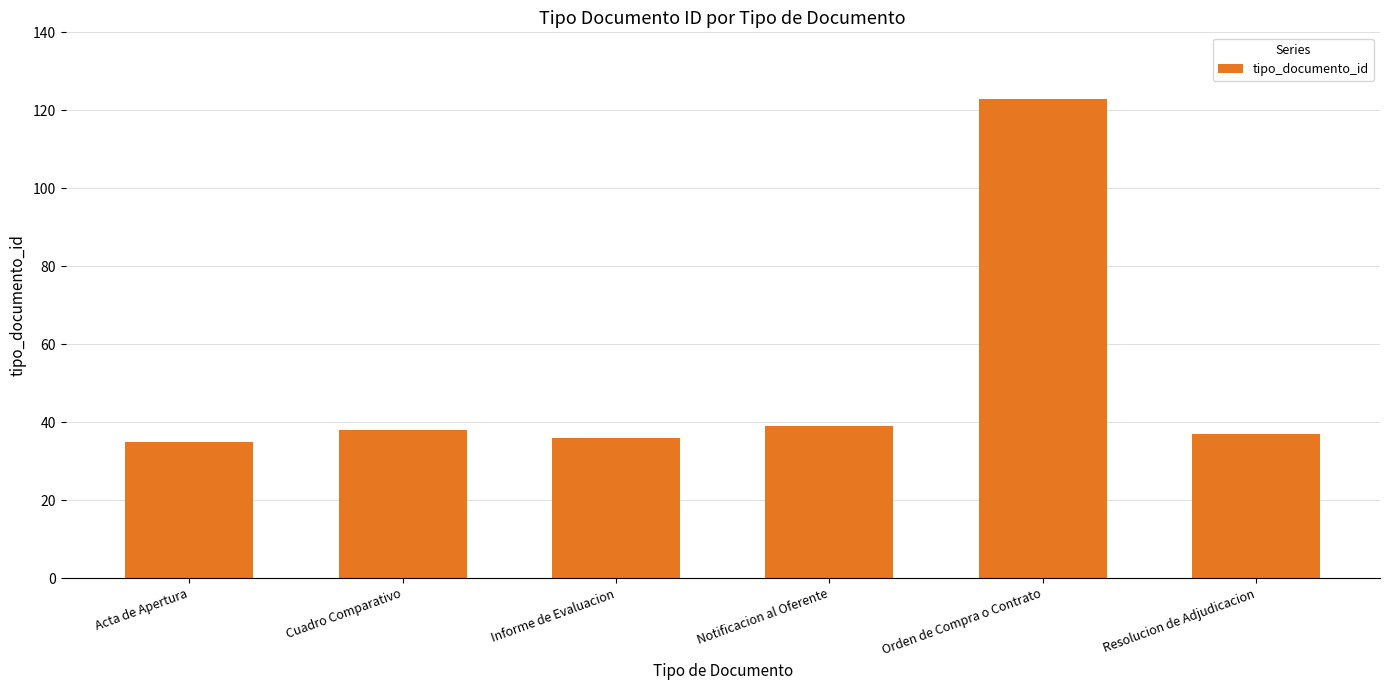

What is the average value?

51